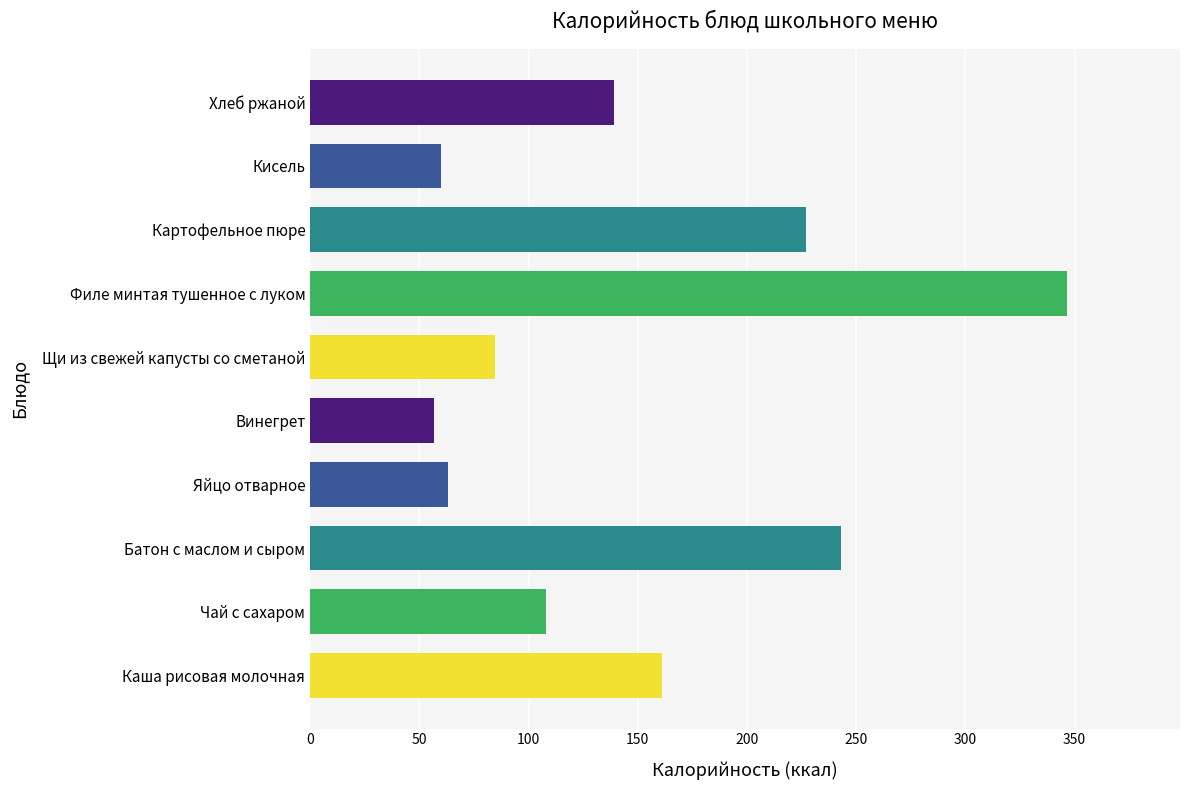

What is the sum of all values?

1489.3